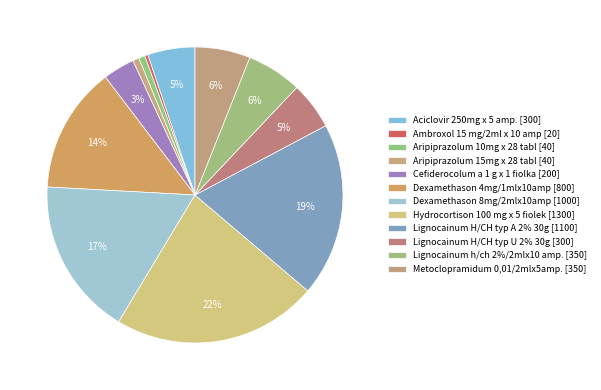

What is the change in value from Ambroxol 15 mg/2ml x 10 amp to Aripiprazolum 15mg x 28 tabl?

+20